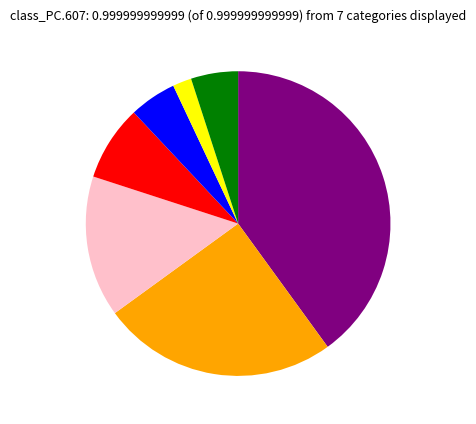

Is there any slice that represents more than half of the pie?

No